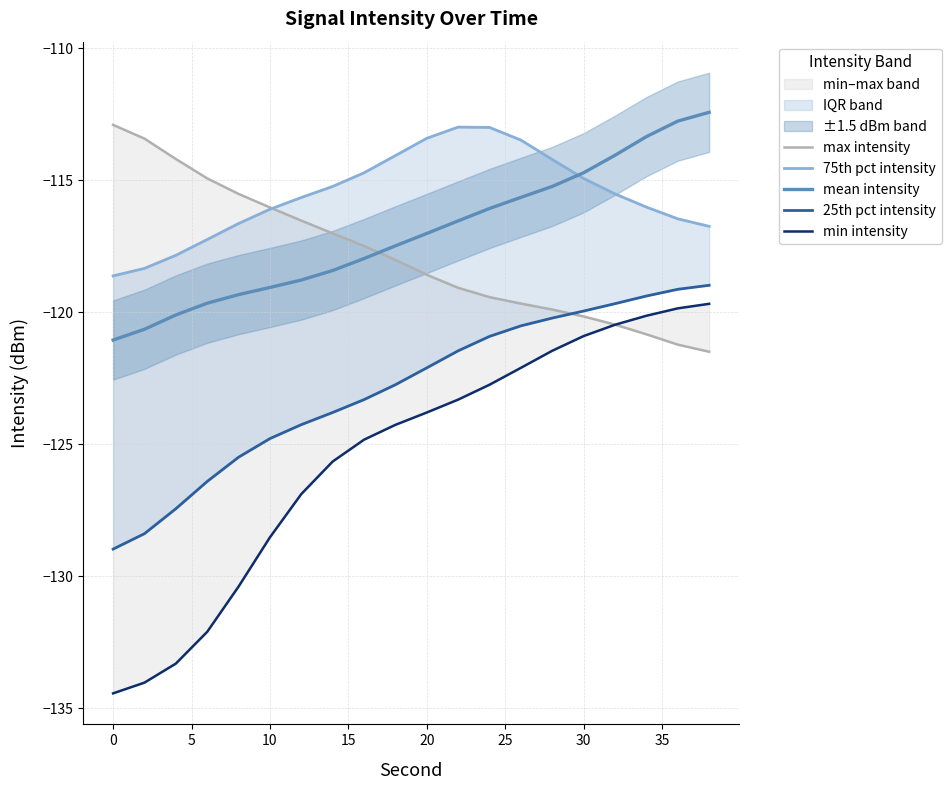

The value of mean intensity at 0 is -121.1. True or false?

True